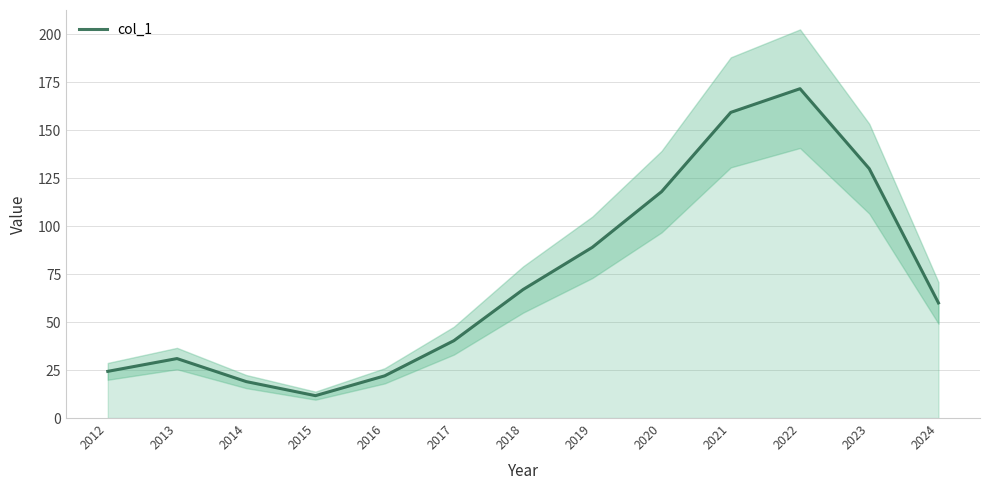

What is the value of the 13th point from the left?

60.0